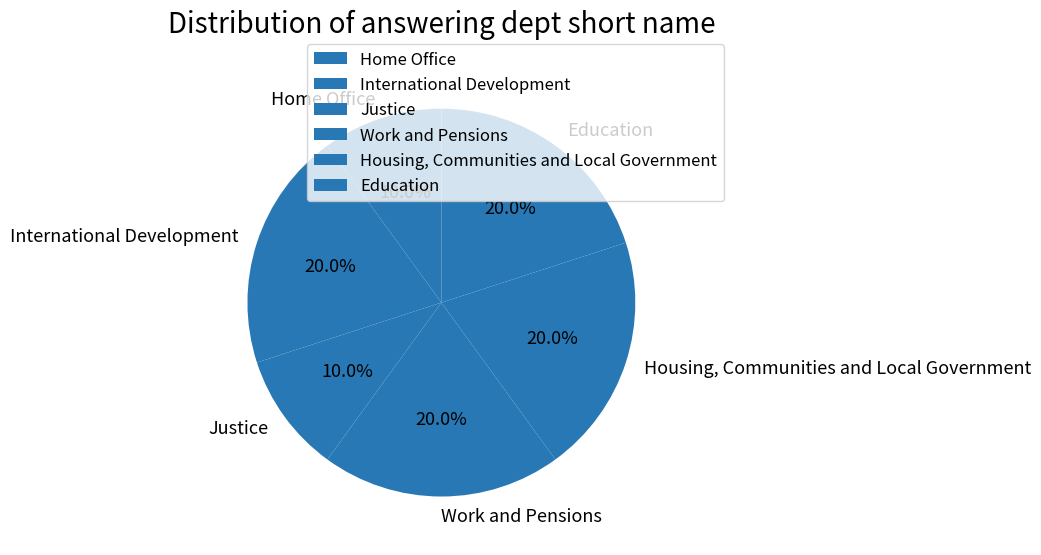

Count the number of slices in the pie.

6